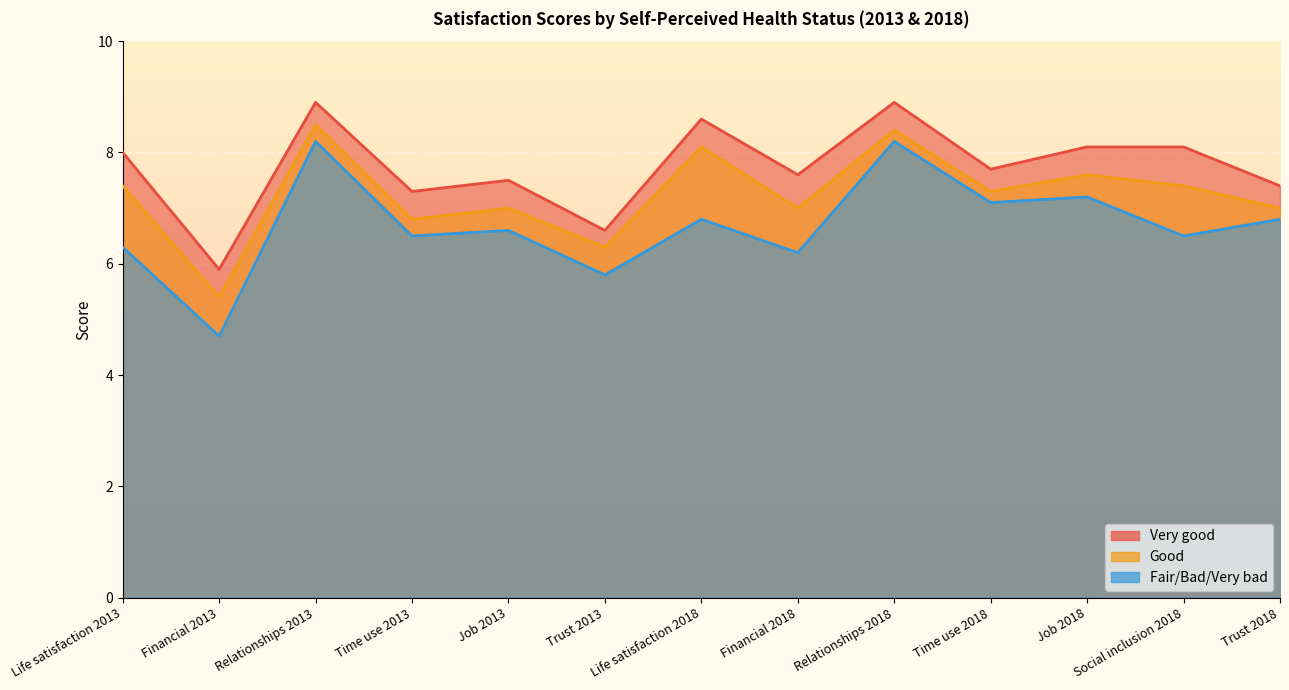

What is the total value across all series at Financial 2018?

20.8